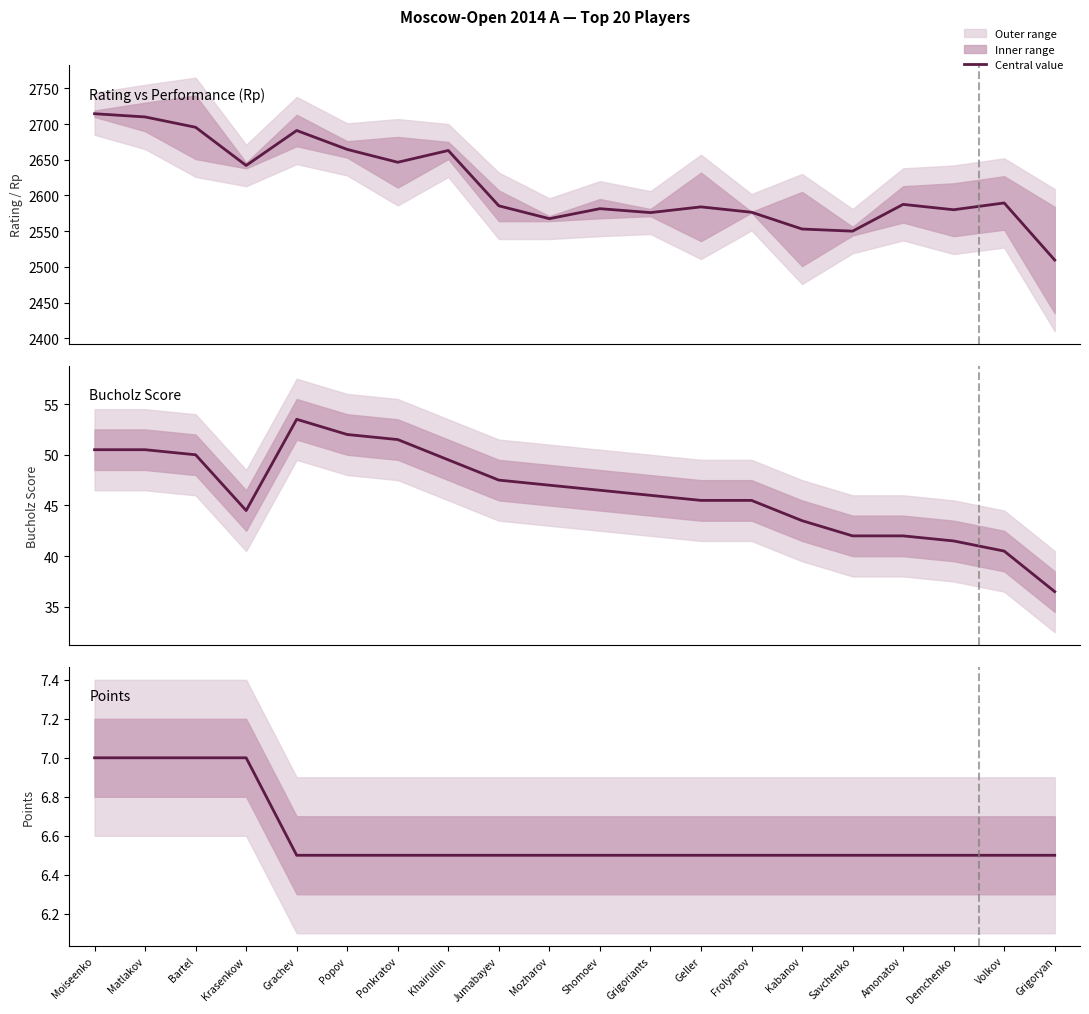

Where is Points nearest to the value 6?

Grachev